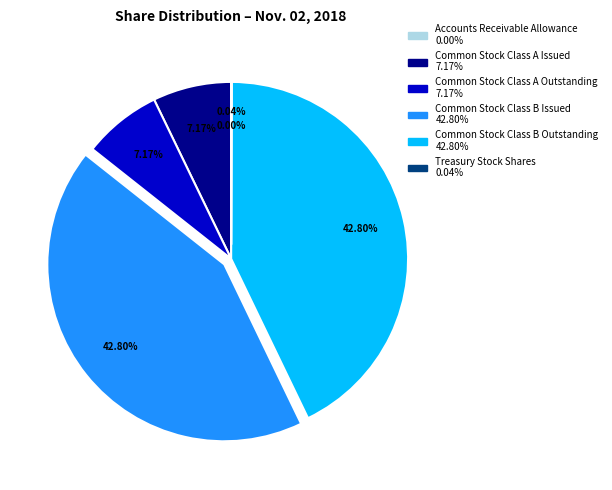

Is Common Stock Class A Outstanding the majority of the pie?

No